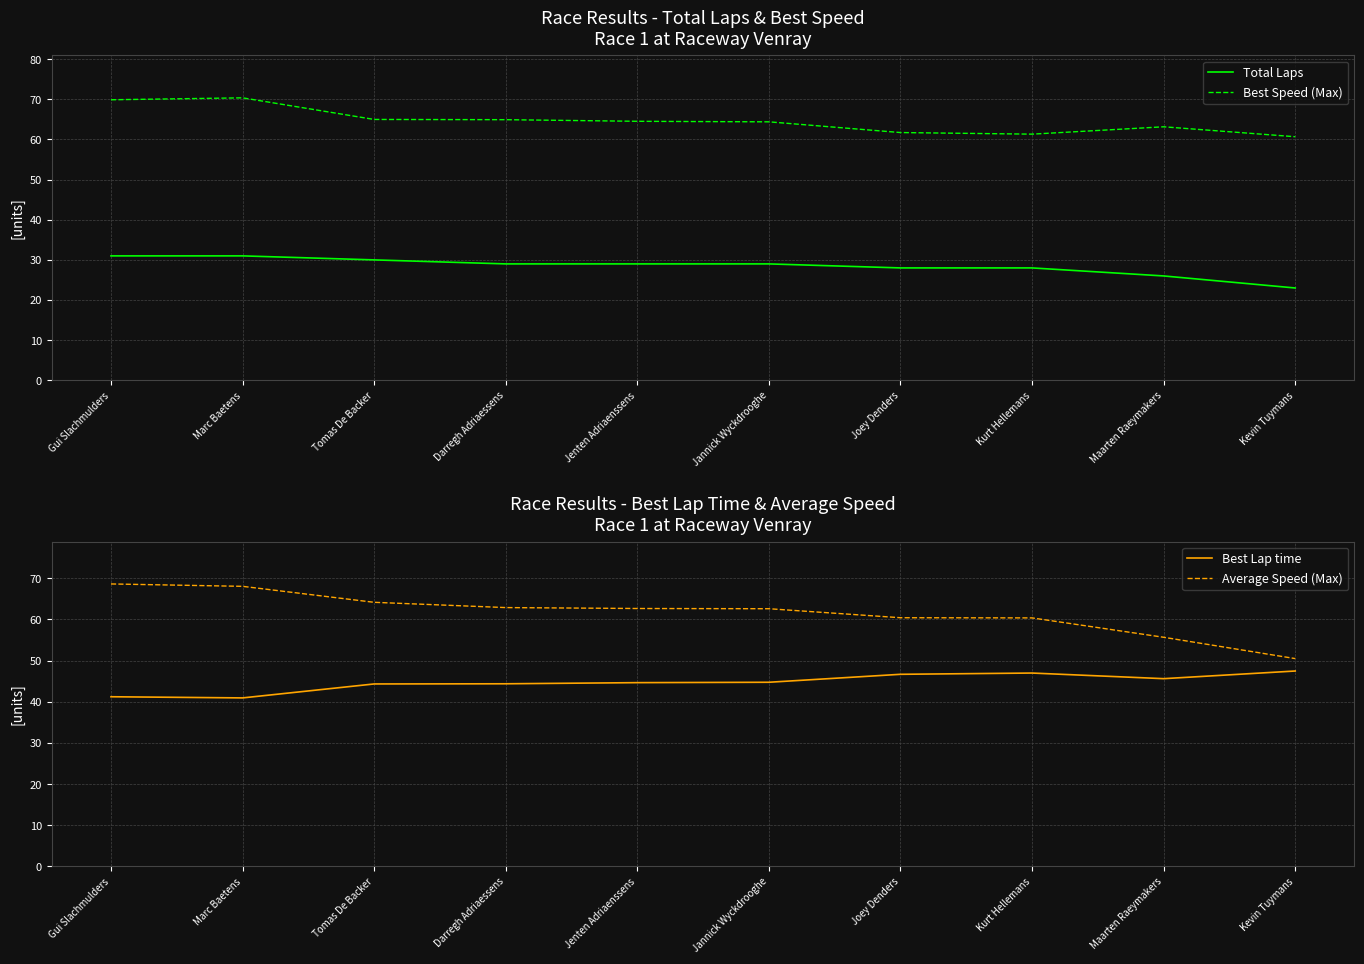

Is the value of Best Speed (Max) at Maarten Raeymakers greater than the value of Average Speed (Max) at Kevin Tuymans?

Yes